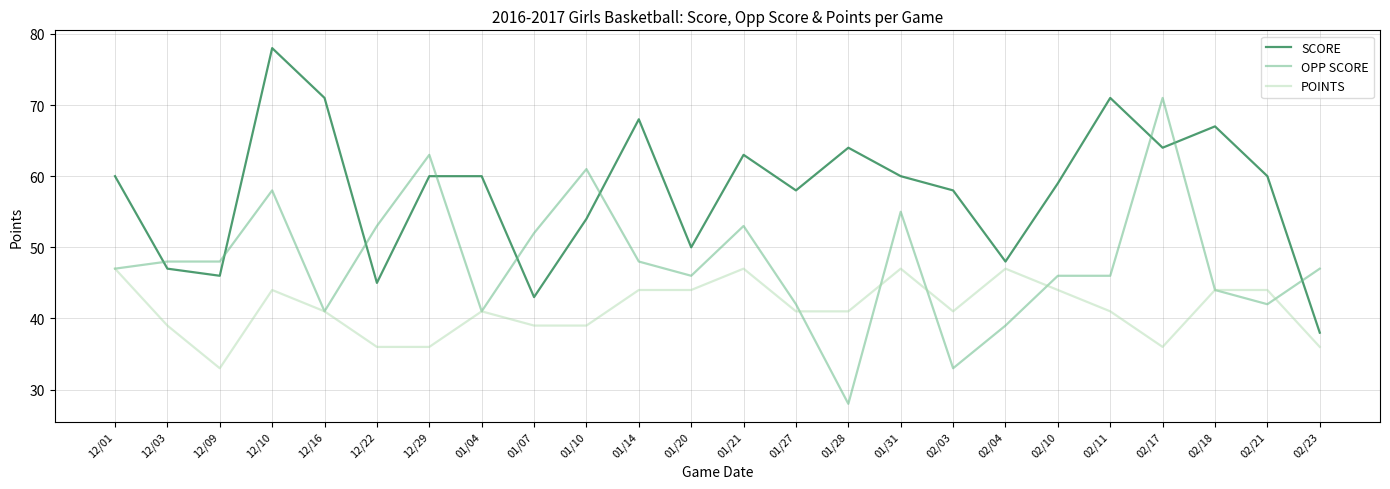

Does the chart display data point markers on the line(s)?

No